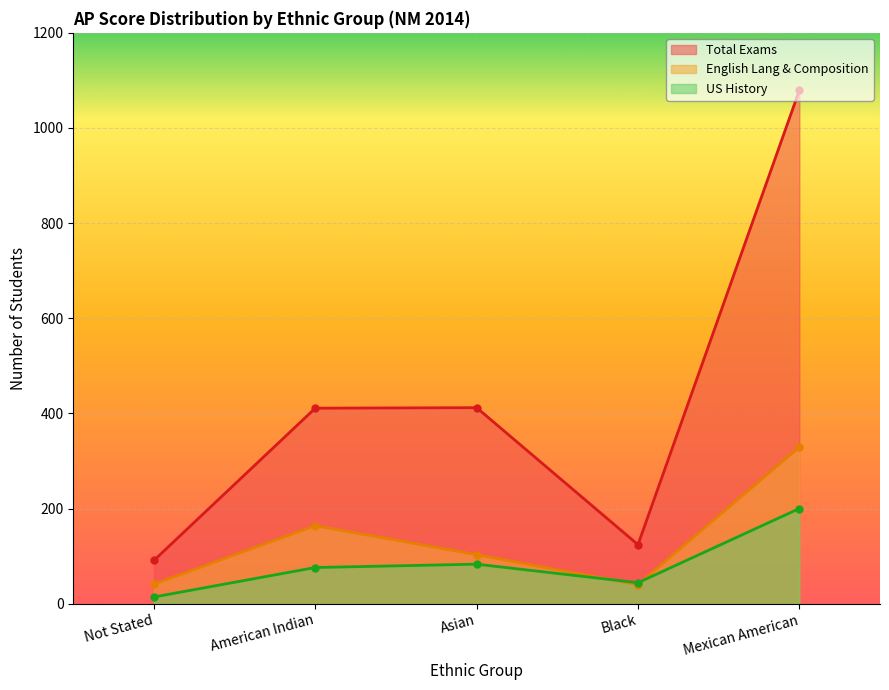

What is the sum of all English Lang & Composition values?

677